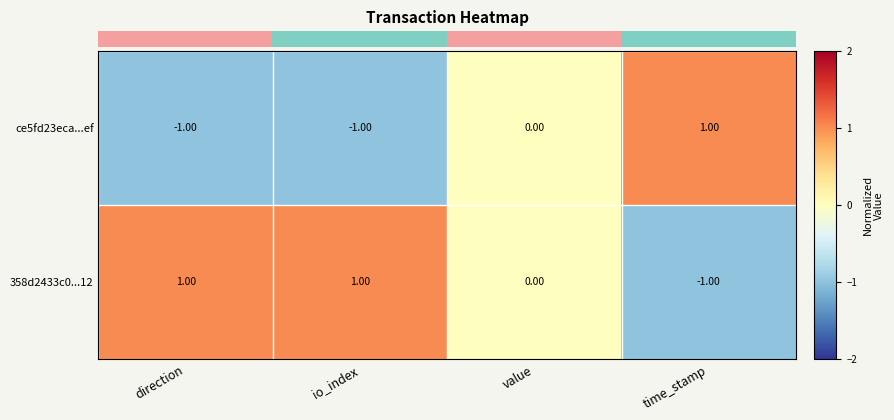

Which series has the largest total across all categories?

358d2433c0...12